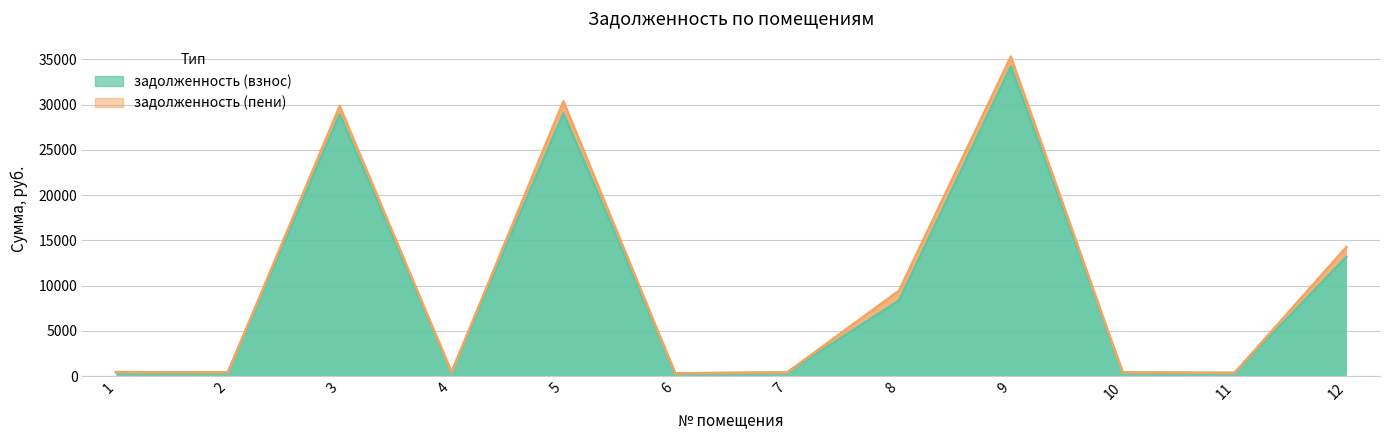

List the labels in order of задолженность (пени) value, smallest first.

6, 11, 2, 7, 10, 1, 4, 8, 12, 3, 5, 9